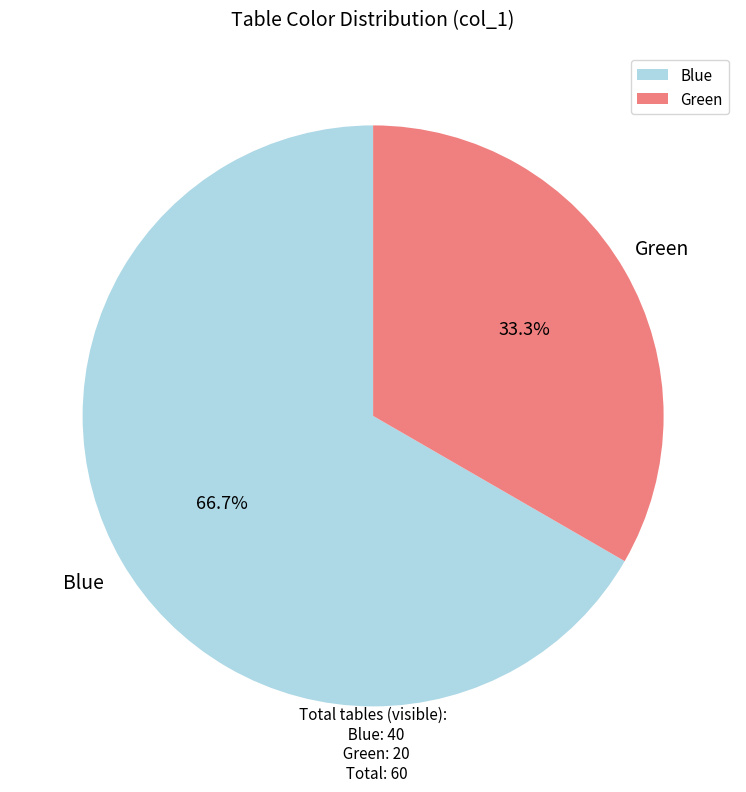

Count the number of slices in the pie.

2